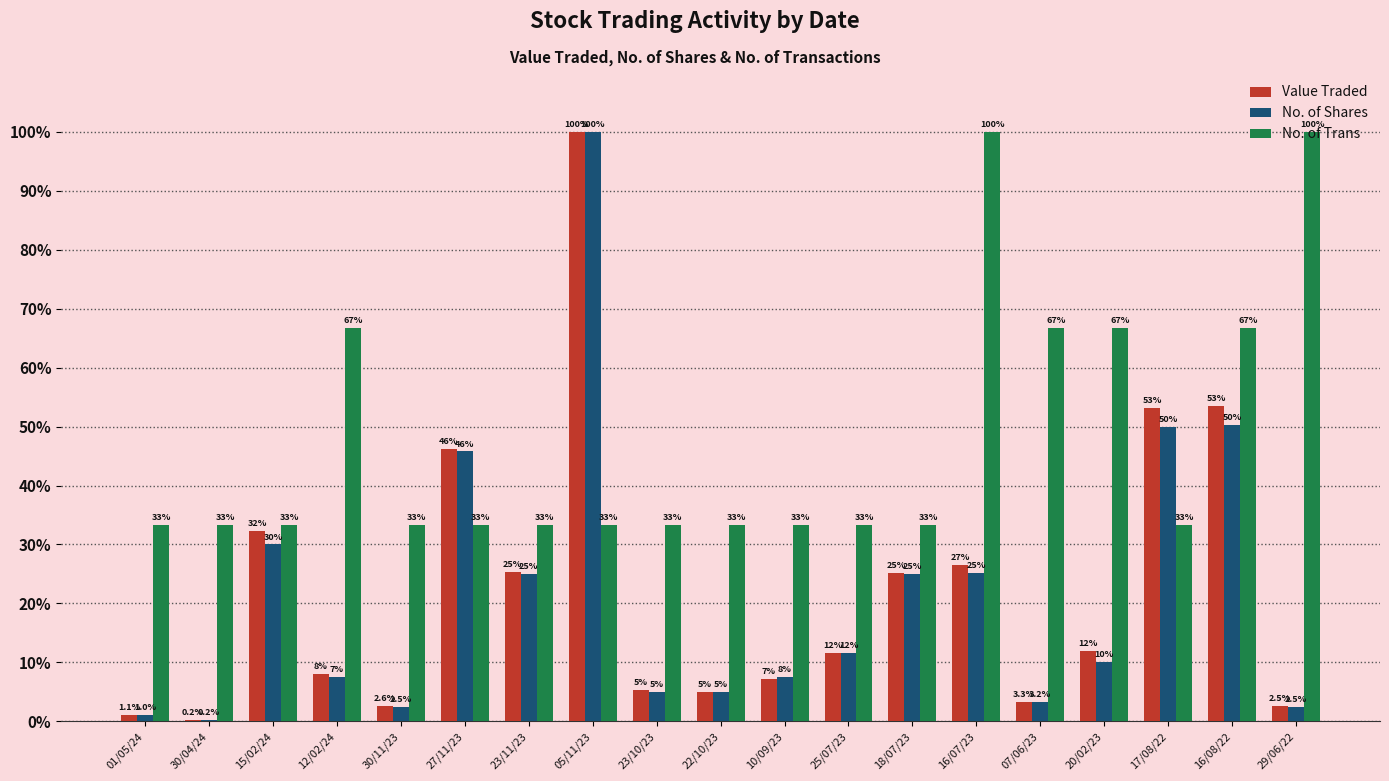

What is the maximum value for No. of Shares?

100.0